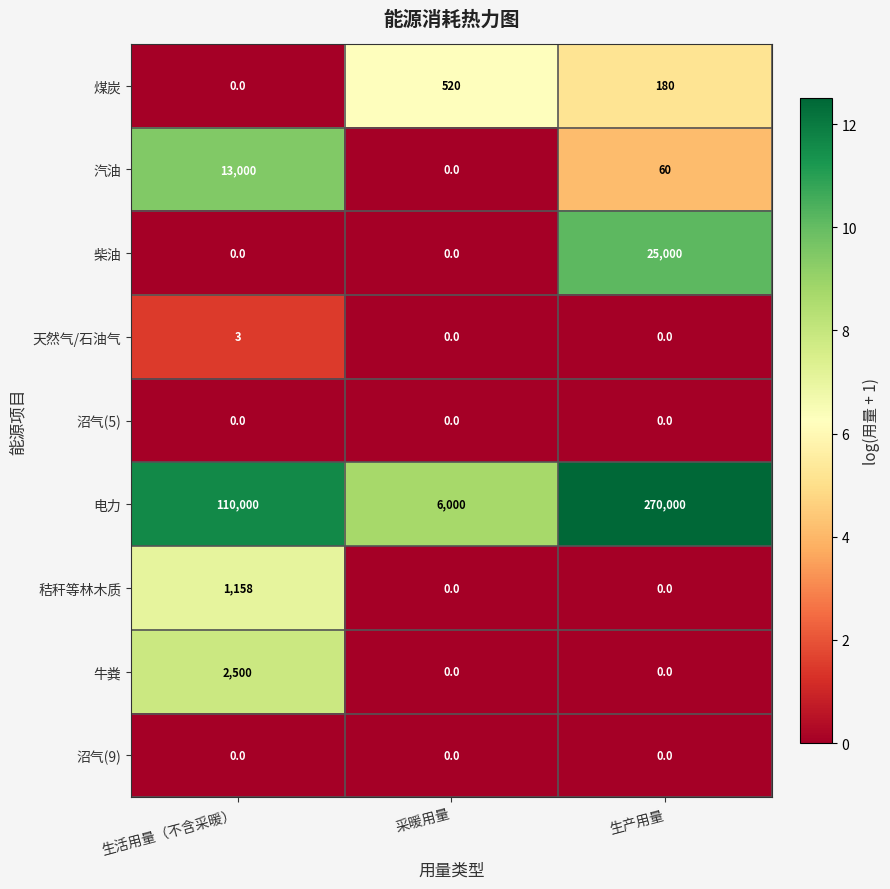

Reading left to right, transcribe all the data shown in this chart.

煤炭: 生活用量（不含采暖）=0	采暖用量=520	生产用量=180
汽油: 生活用量（不含采暖）=13000	采暖用量=0	生产用量=60
柴油: 生活用量（不含采暖）=0	采暖用量=0	生产用量=25000
天然气/石油气: 生活用量（不含采暖）=3	采暖用量=0	生产用量=0
沼气(5): 生活用量（不含采暖）=0	采暖用量=0	生产用量=0
电力: 生活用量（不含采暖）=110000	采暖用量=6000	生产用量=270000
秸秆等林木质: 生活用量（不含采暖）=1158	采暖用量=0	生产用量=0
牛粪: 生活用量（不含采暖）=2500	采暖用量=0	生产用量=0
沼气(9): 生活用量（不含采暖）=0	采暖用量=0	生产用量=0